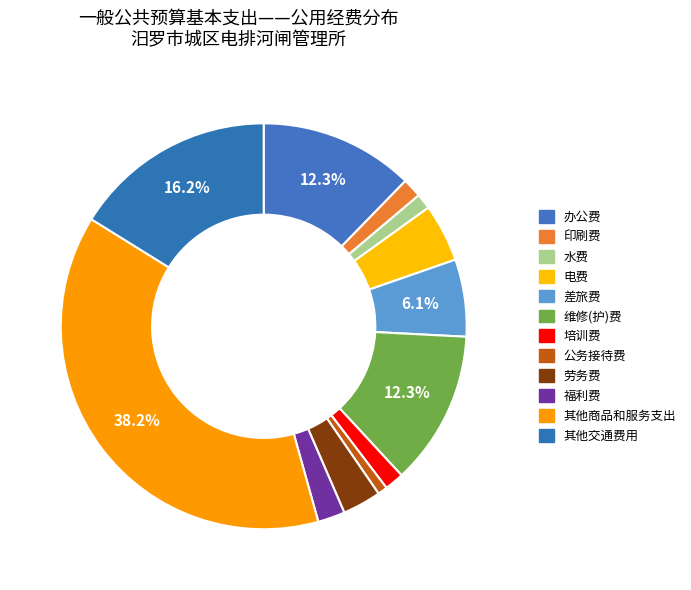

Which has a higher value, 福利费 or 公务接待费?

福利费